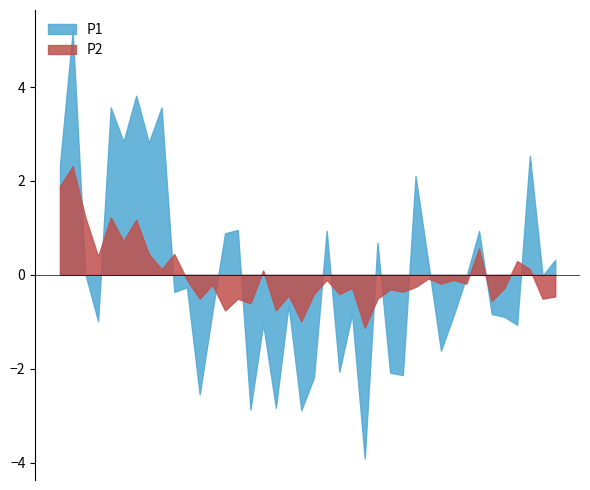

List the labels in order of P1 value, largest first.

00:02, 00:15, 00:10, 00:19, 00:12, 00:17, 01:31, 00:00, 01:08, 00:34, 00:51, 01:21, 00:32, 01:01, 01:36, 01:11, 00:05, 01:33, 01:18, 00:24, 00:22, 00:44, 00:29, 00:56, 01:23, 01:16, 01:26, 00:07, 00:39, 01:28, 01:13, 00:53, 01:03, 01:06, 00:49, 00:27, 00:41, 00:36, 00:46, 00:58